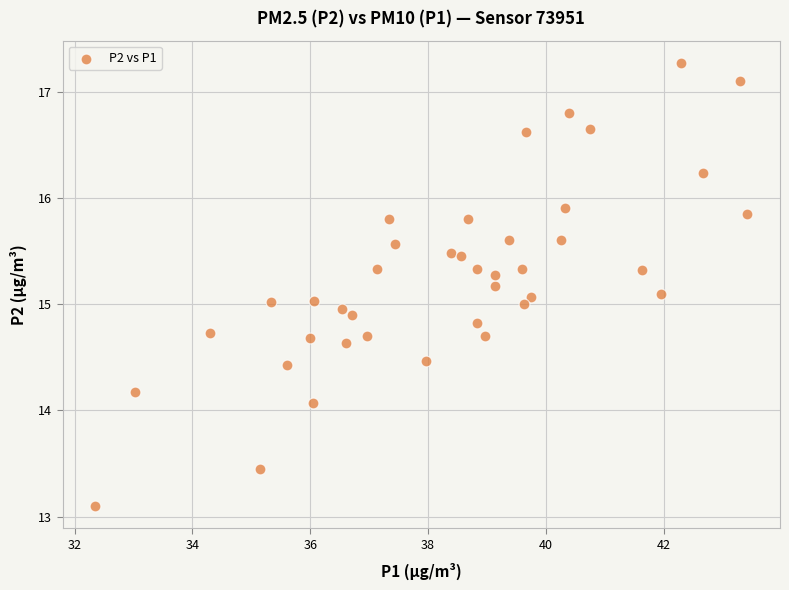

What is the range of Y values (max minus min)?

4.2